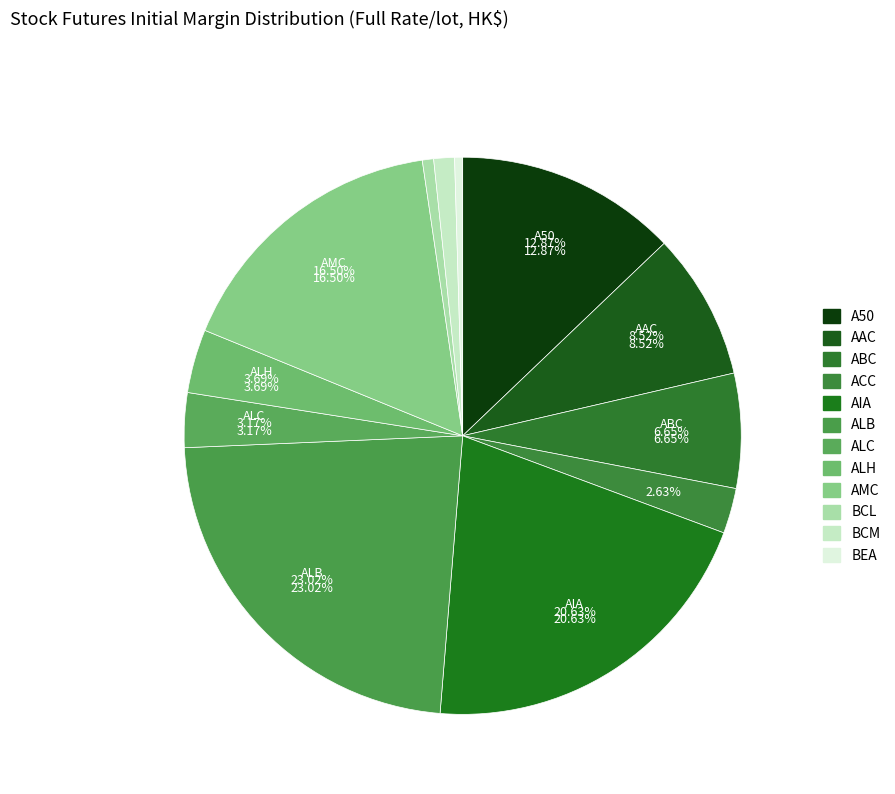

Which slice is the largest?

ALB